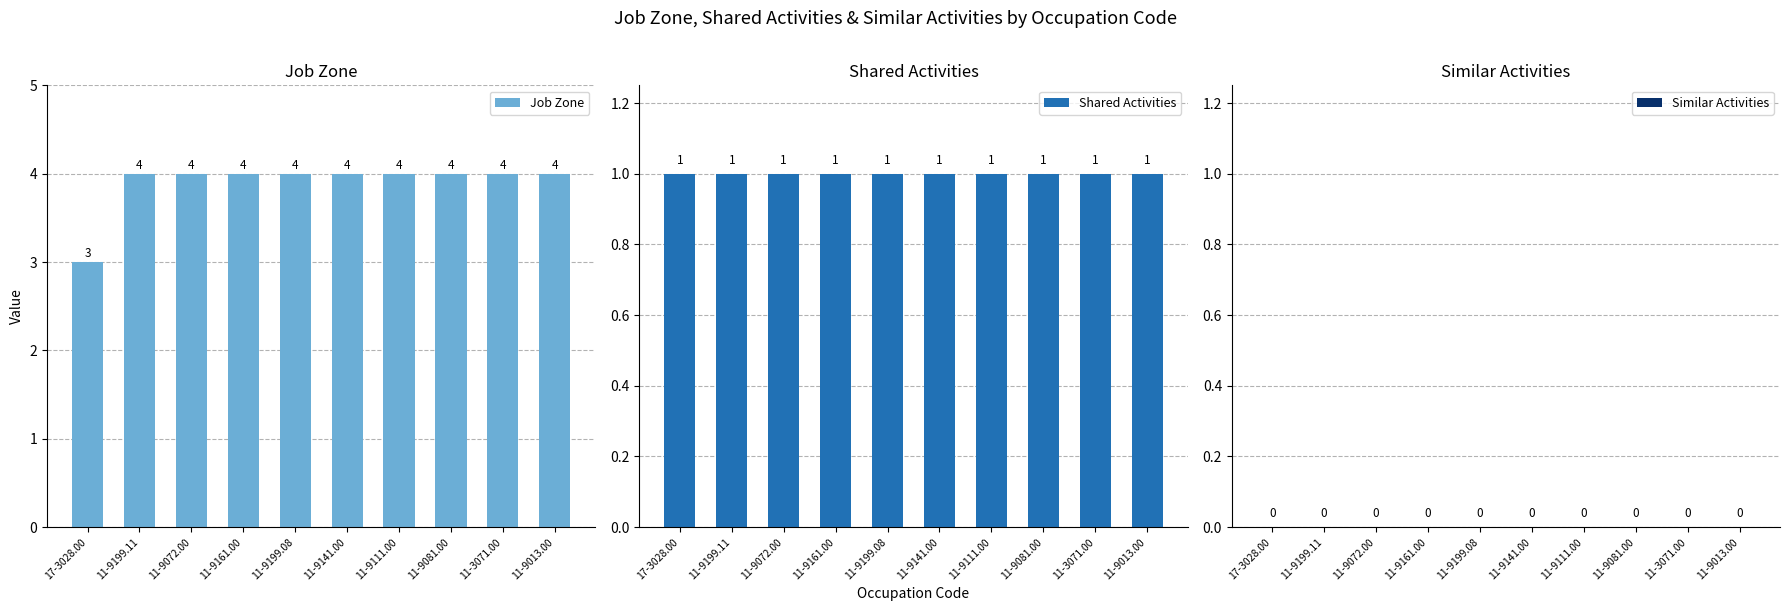

What is the value of the Job Zone bar at the 1st from the left?

3